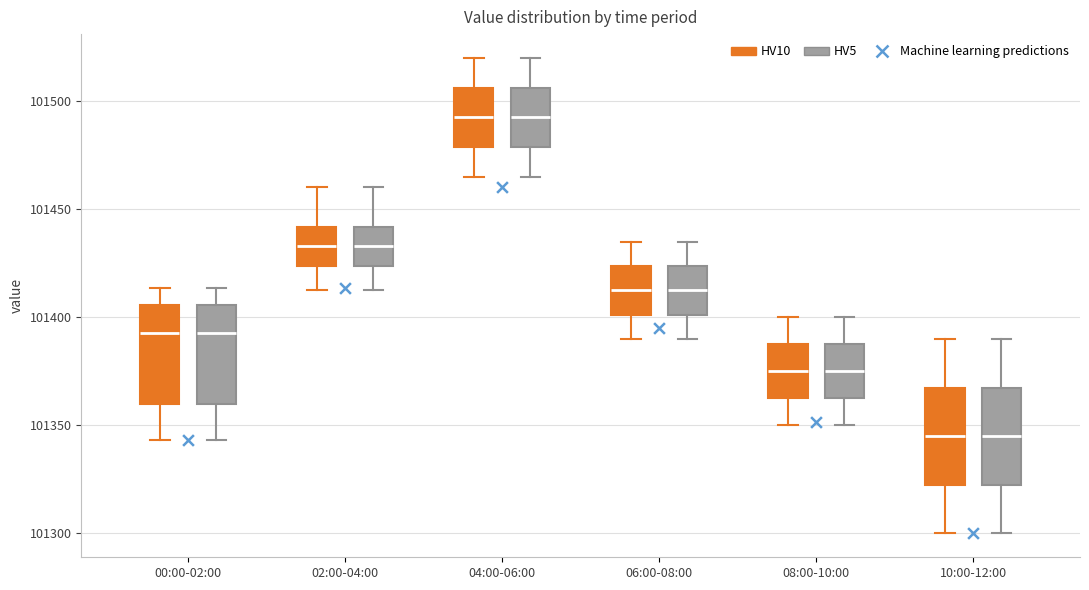

Reading left to right, read every box against the y-axis: the position of its median line, the range the box covers, and the ends of its whiskers. The values are not printed on the chart, so give them approximately, as read against the axis.

00:00-02:00 (HV10): median 101395, box 101360 to 101405, whiskers 101345 to 101415
00:00-02:00 (HV5): median 101395, box 101360 to 101405, whiskers 101345 to 101415
02:00-04:00 (HV10): median 101435, box 101425 to 101440, whiskers 101415 to 101460
02:00-04:00 (HV5): median 101435, box 101425 to 101440, whiskers 101415 to 101460
04:00-06:00 (HV10): median 101495, box 101480 to 101505, whiskers 101465 to 101520
04:00-06:00 (HV5): median 101495, box 101480 to 101505, whiskers 101465 to 101520
06:00-08:00 (HV10): median 101415, box 101400 to 101425, whiskers 101390 to 101435
06:00-08:00 (HV5): median 101415, box 101400 to 101425, whiskers 101390 to 101435
08:00-10:00 (HV10): median 101375, box 101365 to 101390, whiskers 101350 to 101400
08:00-10:00 (HV5): median 101375, box 101365 to 101390, whiskers 101350 to 101400
10:00-12:00 (HV10): median 101345, box 101325 to 101370, whiskers 101300 to 101390
10:00-12:00 (HV5): median 101345, box 101325 to 101370, whiskers 101300 to 101390